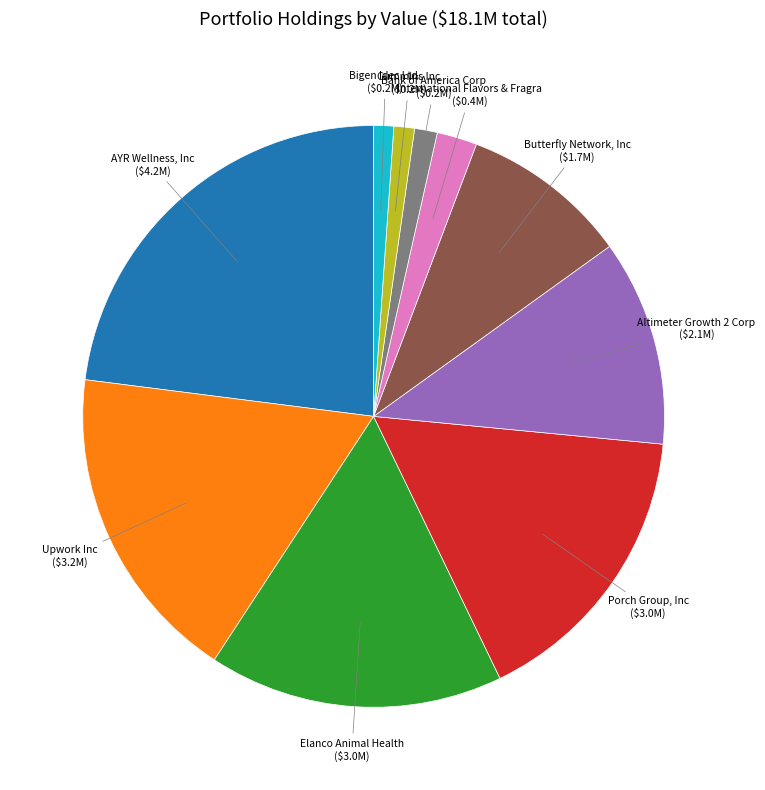

The Bigen Idec Ltd. slice represents 11% of the pie. True or false?

False